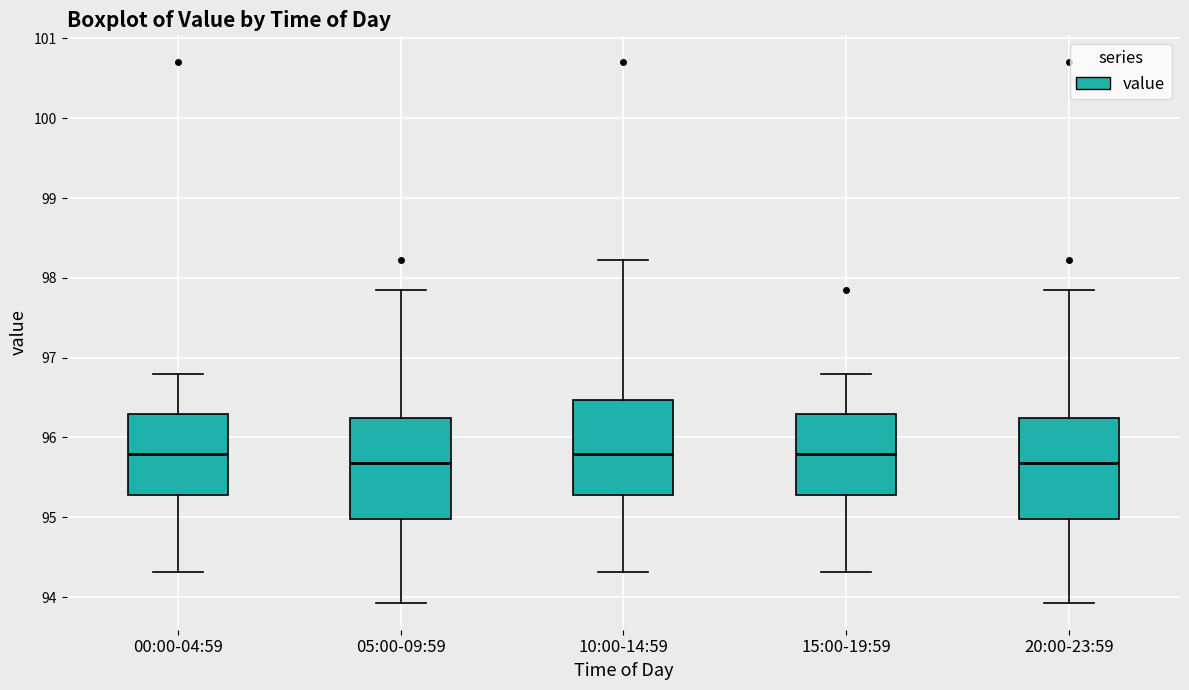

Where does the median line of the box for 15:00-19:59 sit on the y-axis? The values are not printed on the chart, so give them approximately, as read against the axis.

95.8